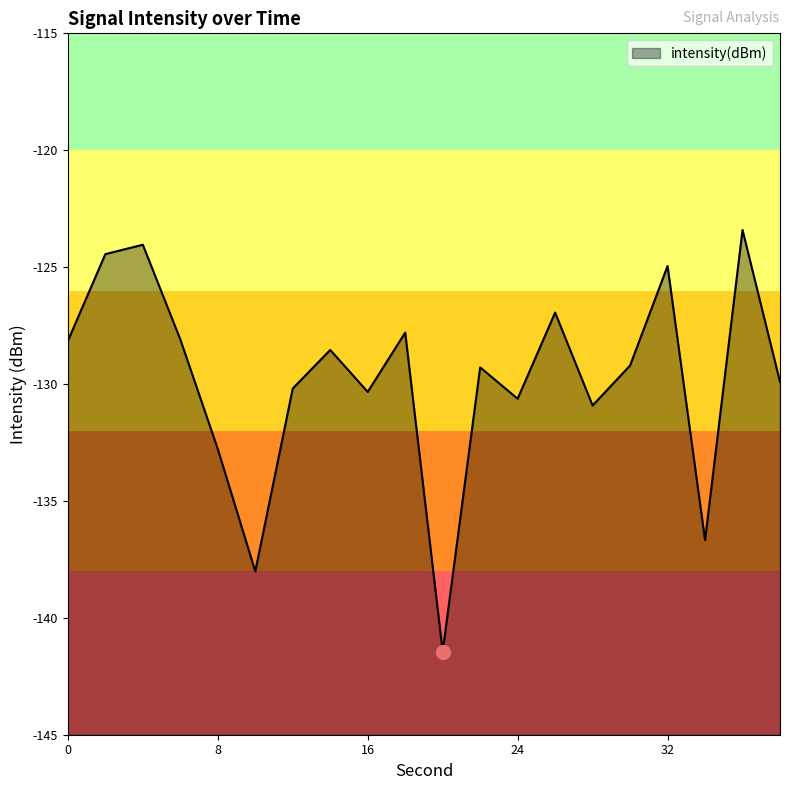

Is it true that the value at 36 is -123.4?

True